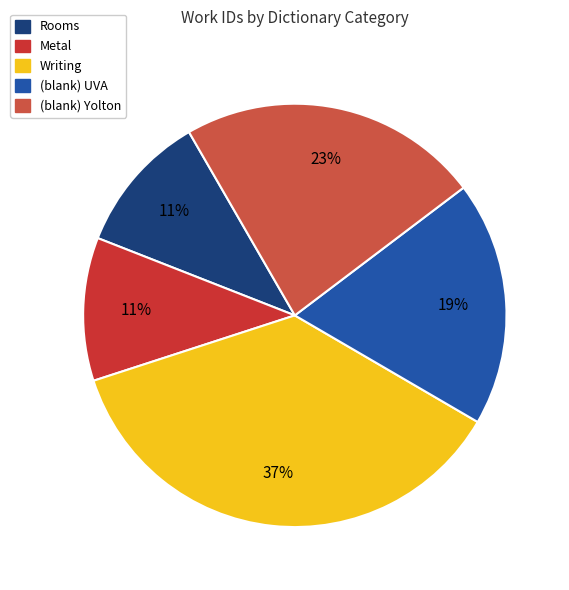

Which slice is the smallest?

Rooms